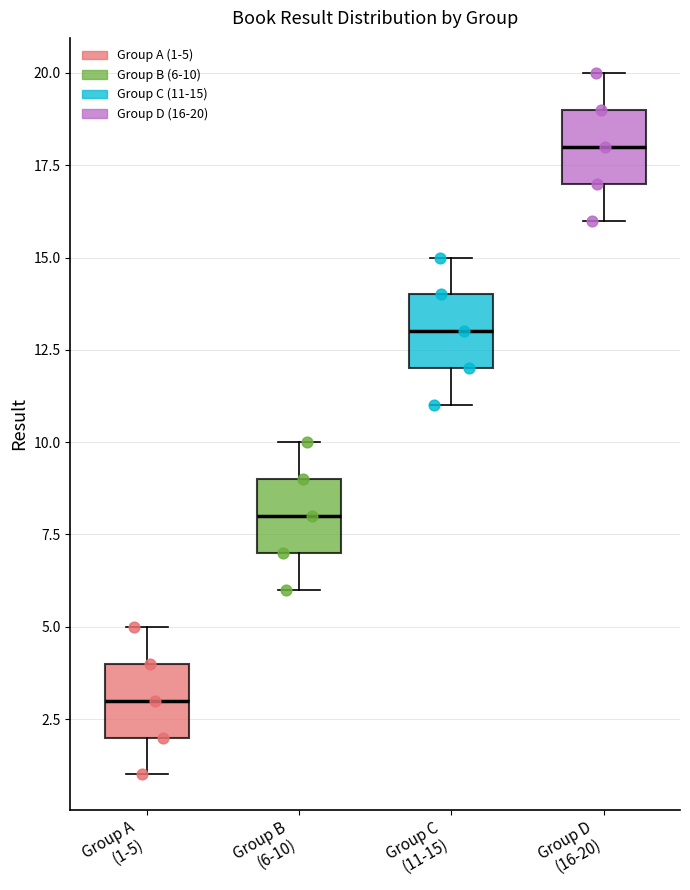

Reading left to right, transcribe this box plot: for each box, give where its median line is, the range the box spans, and where its two whiskers end, as read against the y-axis. The values are not printed on the chart, so give them approximately, as read against the axis.

Group A (1-5): median 3, box 2 to 4, whiskers 1 to 5
Group B (6-10): median 8, box 7 to 9, whiskers 6 to 10
Group C (11-15): median 13, box 12 to 14, whiskers 11 to 15
Group D (16-20): median 18, box 17 to 19, whiskers 16 to 20